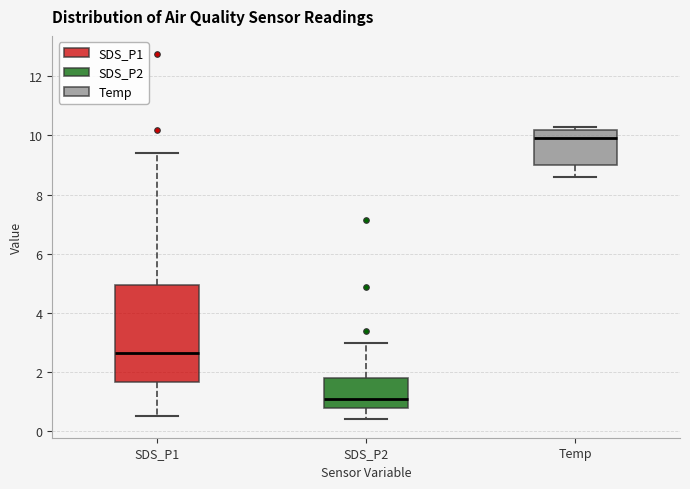

Reading left to right, read every box against the y-axis: the position of its median line, the range the box covers, and the ends of its whiskers. The values are not printed on the chart, so give them approximately, as read against the axis.

SDS_P1: median 2.6, box 1.6 to 5.0, whiskers 0.6 to 9.4
SDS_P2: median 1.2, box 0.8 to 1.8, whiskers 0.4 to 3.0
Temp: median 10.0, box 9.0 to 10.2, whiskers 8.6 to 10.4